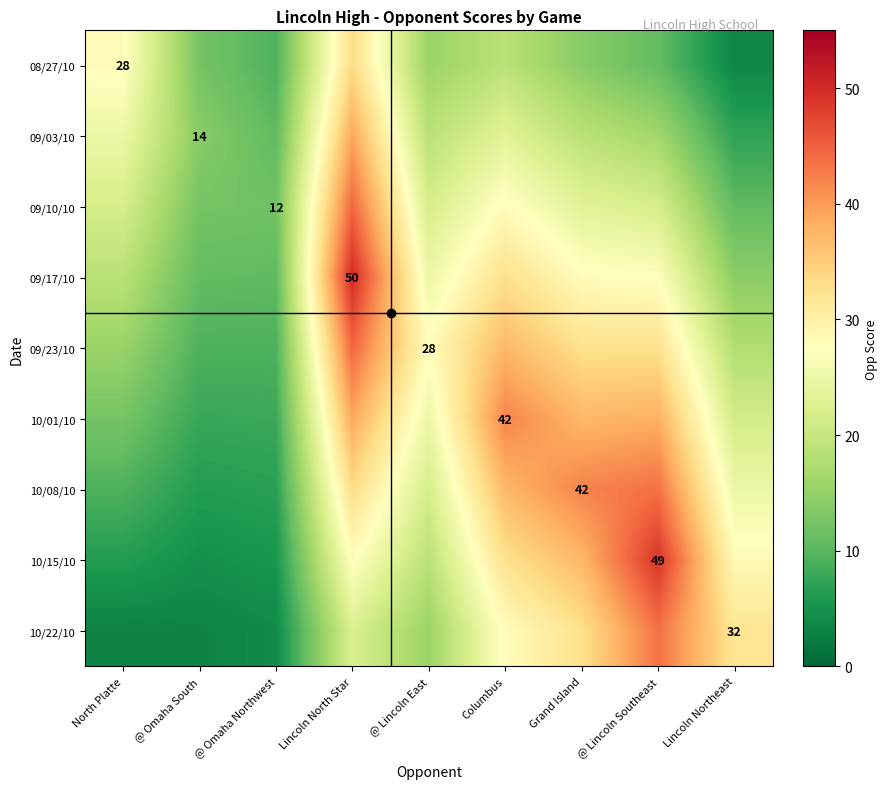

True or false: 10/08/10 has a value of 37.3 at Columbus.

True